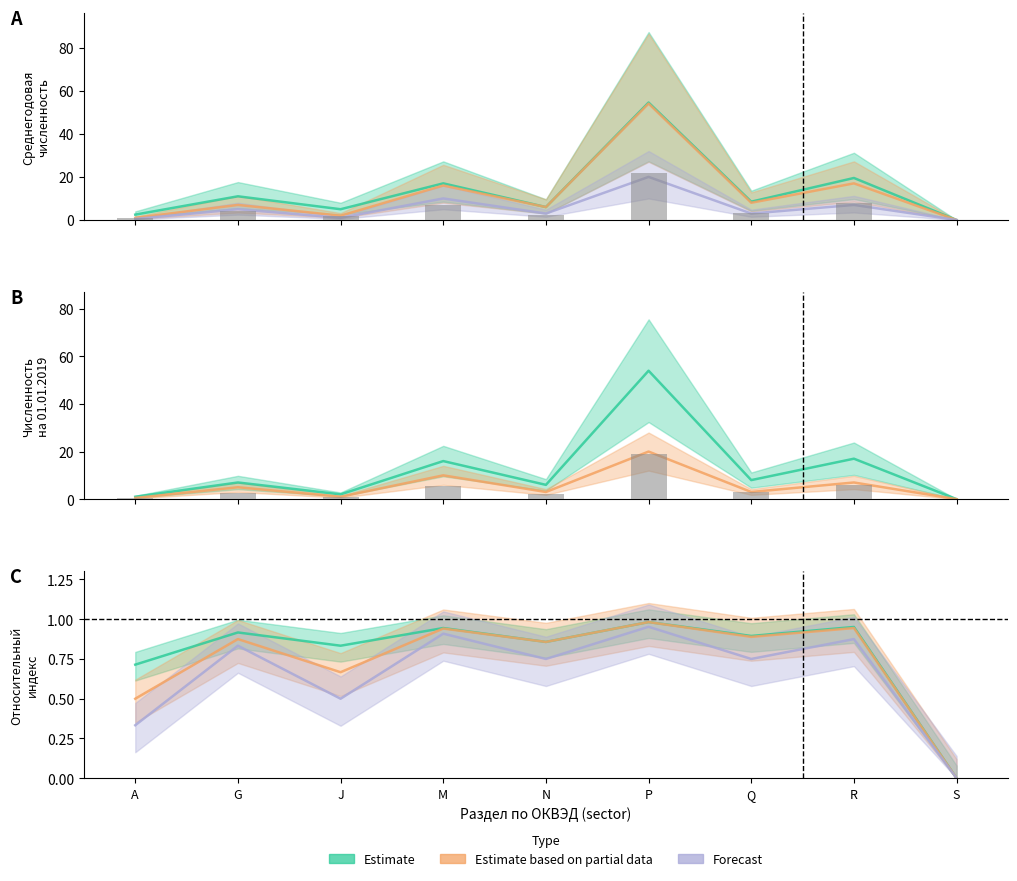

What is the highest value of the Estimate series?

1.0